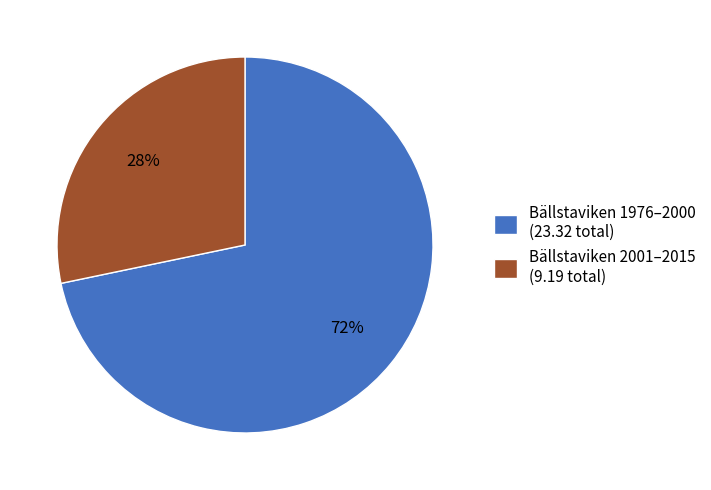

How many segments does this pie chart have?

2